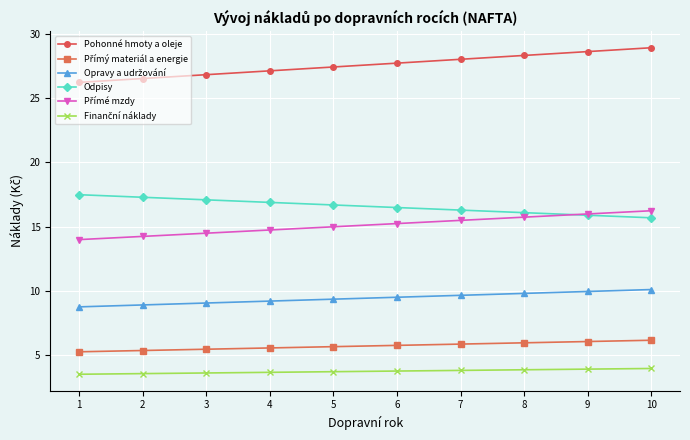

Is it true that Odpisy equals 24.0 at 6?

False